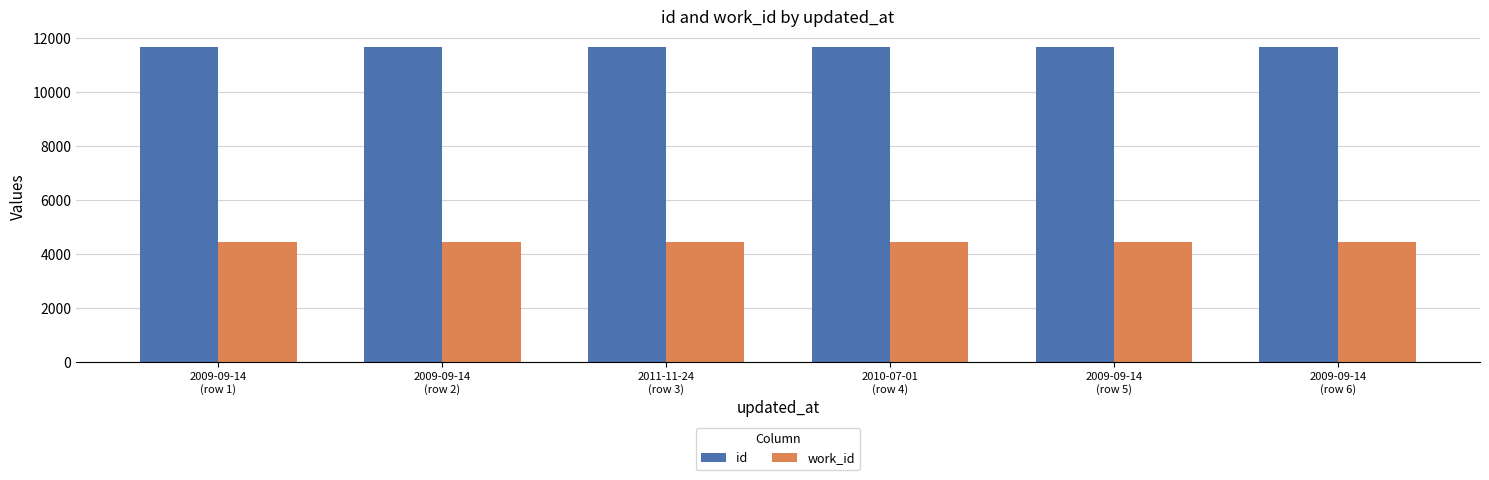

At how many categories does at least one series exceed 5764?

6